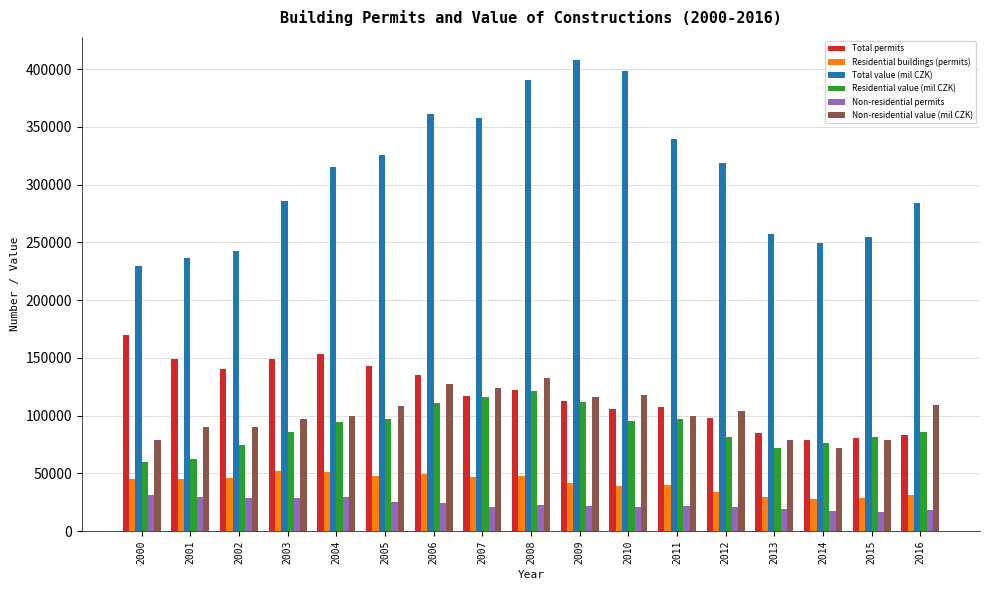

What is the difference between the maximum and minimum values in the Non-residential value (mil CZK) series?

60271